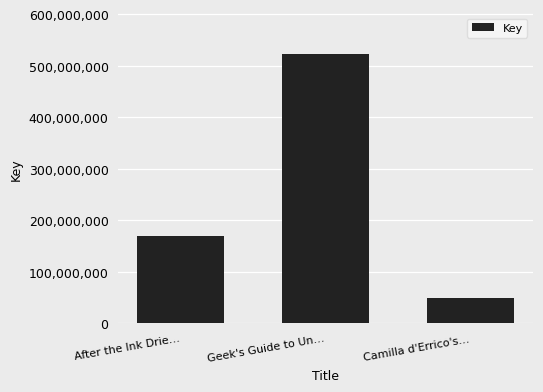

Where is the data nearest to the value 286114655?

After the Ink Drie…